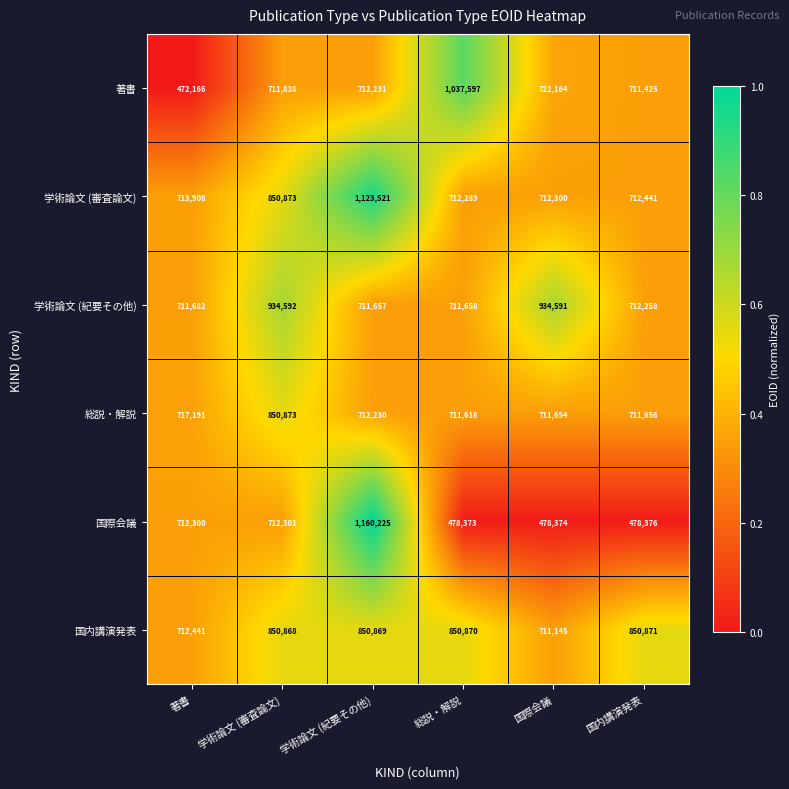

What is the difference between the 国際会議 values at 著書 and 総説・解説?

233927